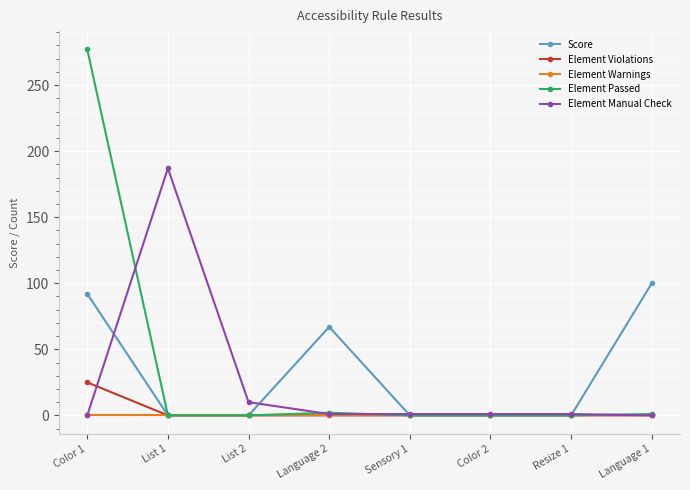

Between List 1 and List 2, which series saw the biggest shift?

Element Manual Check